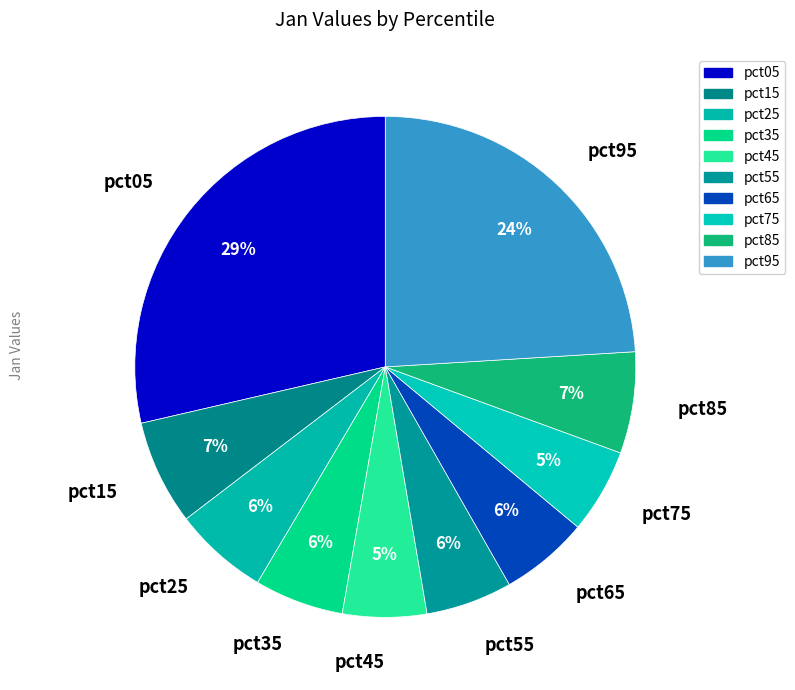

To the nearest percent, what is the average slice percentage?

10%